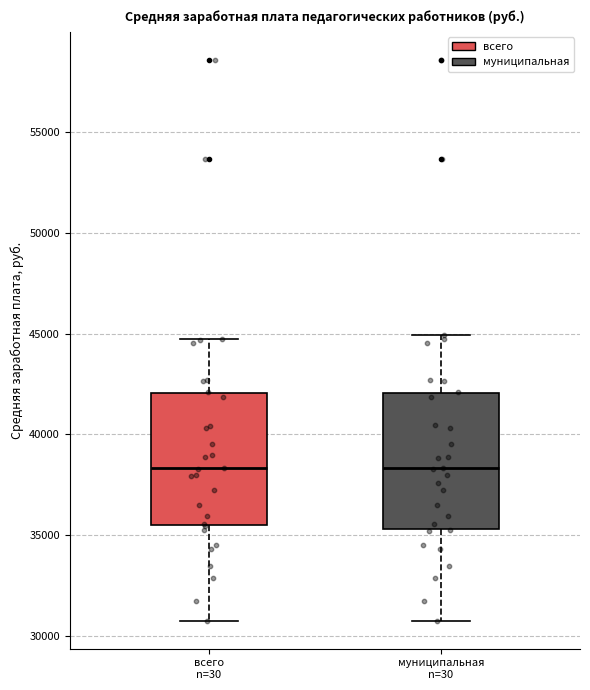

Where does the median line of the box for всего n=30 sit on the y-axis? The values are not printed on the chart, so give them approximately, as read against the axis.

38500